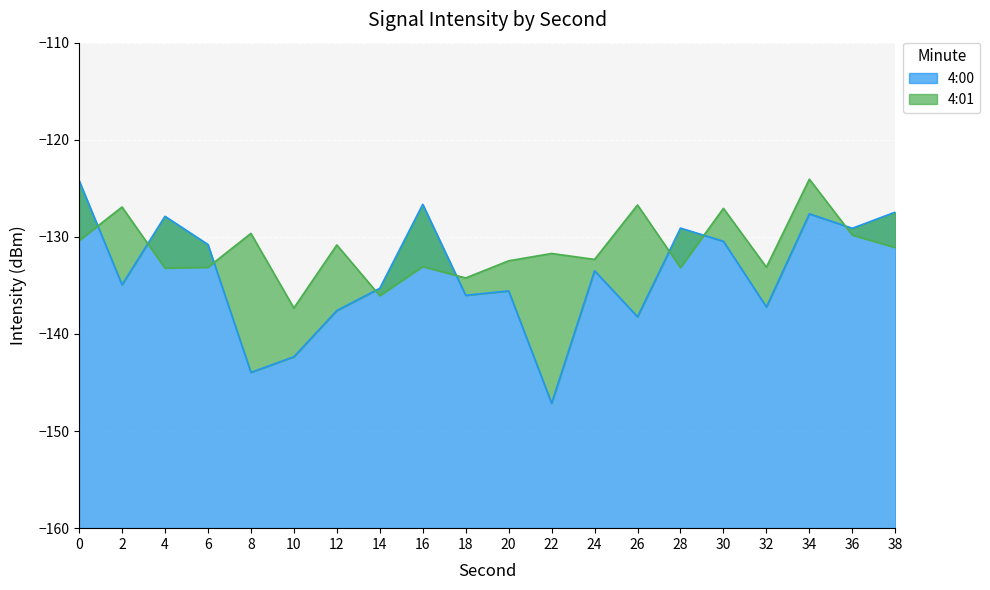

What is the sum of all 4:00 values?

-2675.0